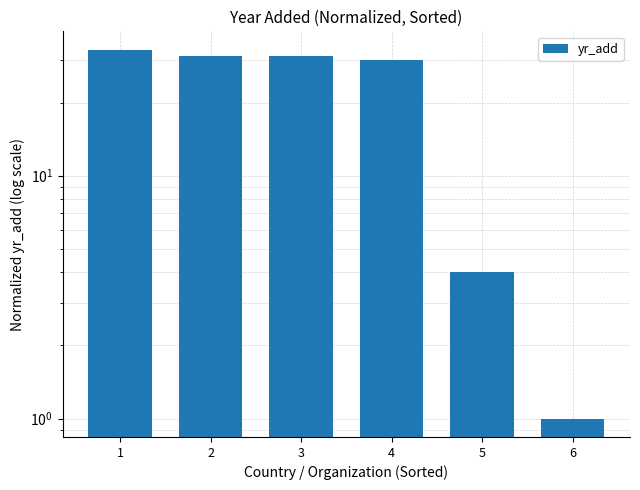

What is the greatest value displayed?

33